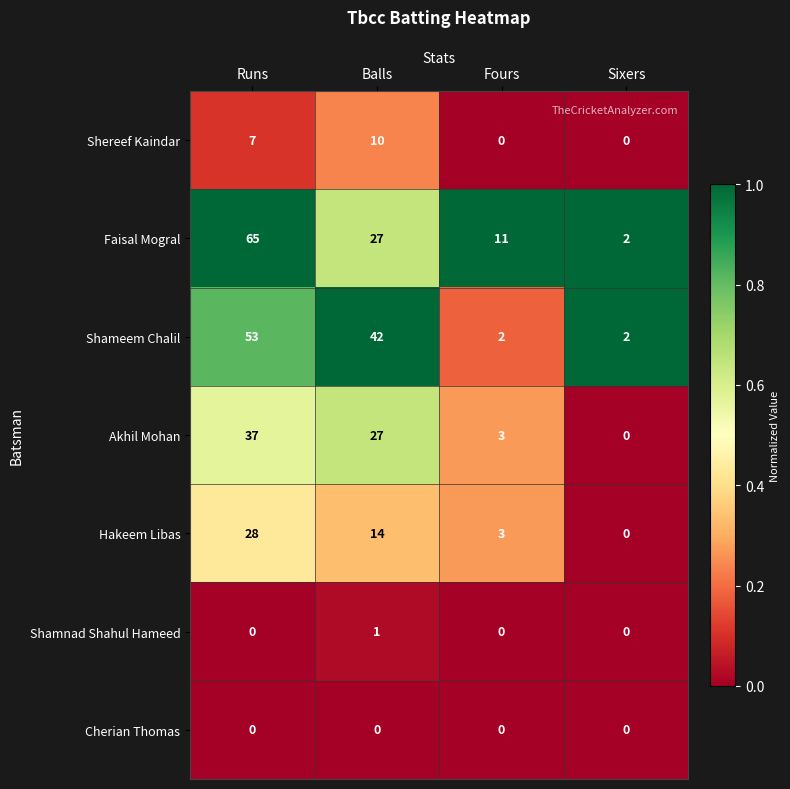

What is the difference between the second highest and second lowest values in the Shereef Kaindar series?

7